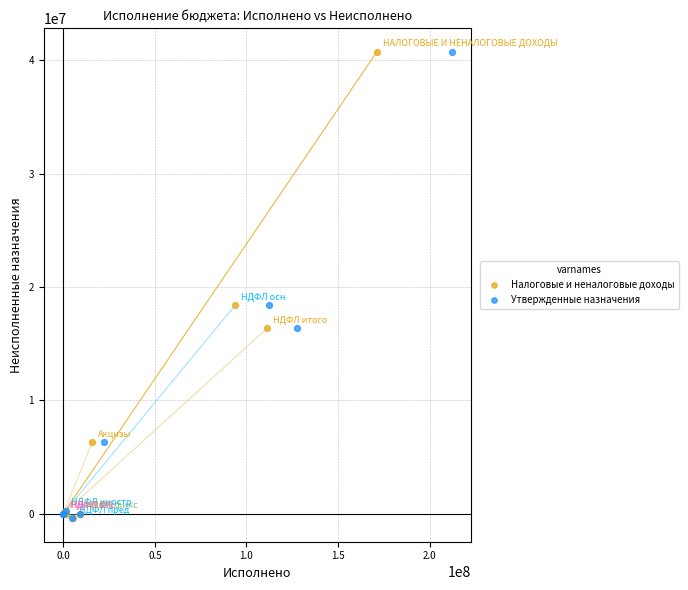

What are all the series names shown in the legend?

Налоговые и неналоговые доходы, Утвержденные назначения